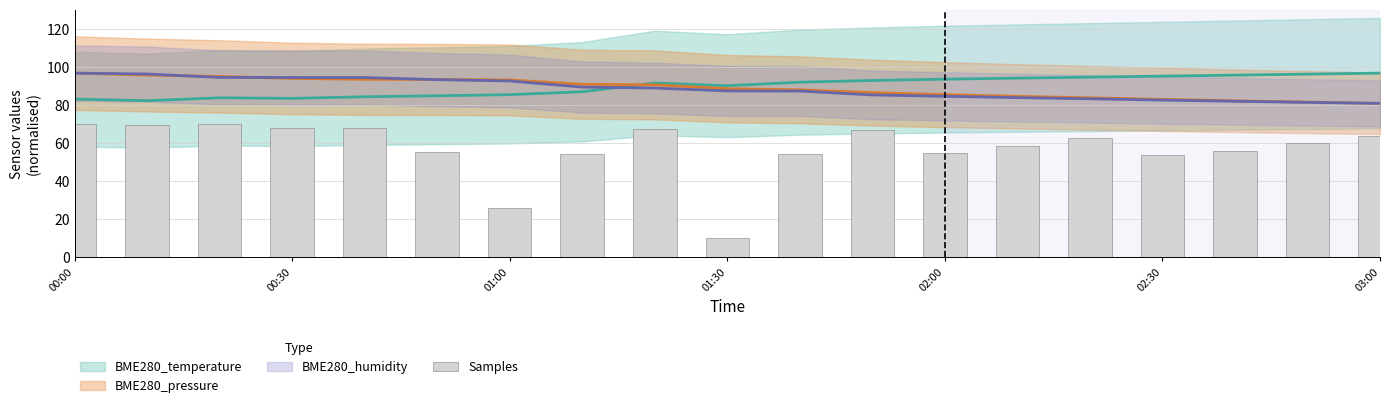

What is the smallest value displayed?

10.0